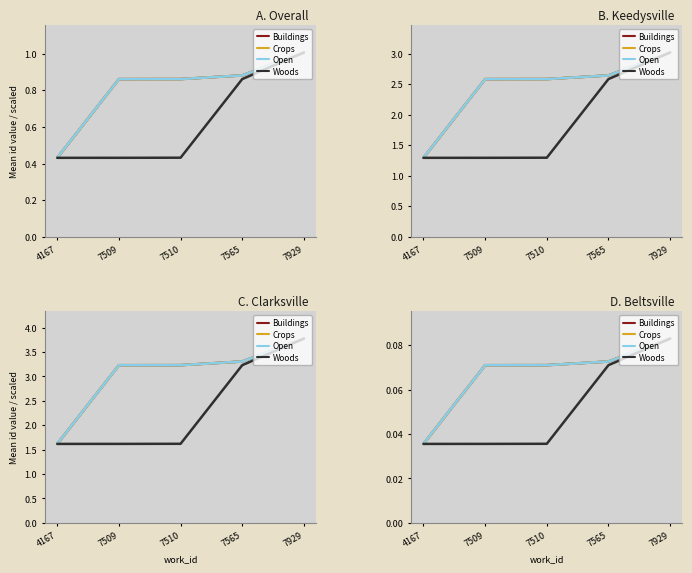

At 7509, list the series in order from smallest to largest.

Woods, Buildings, Crops, Open